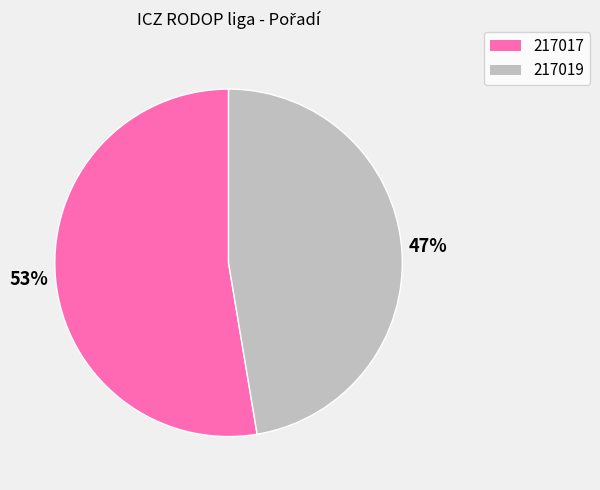

Rank the categories by value from lowest to highest.

217019, 217017